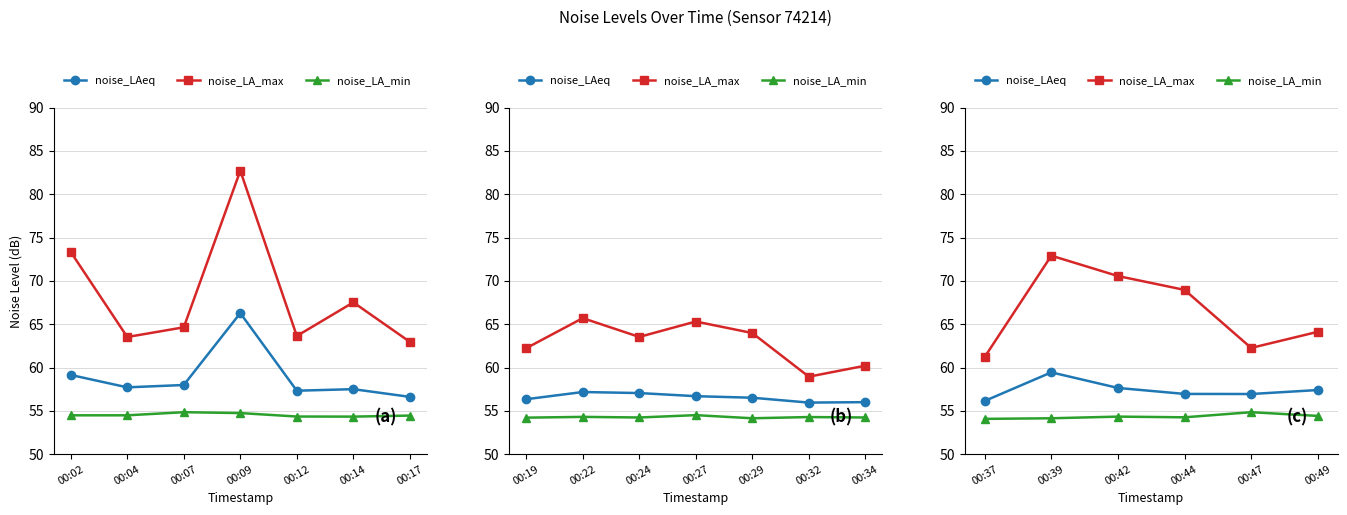

The noise_LA_min series shows 36.7 at 00:37. True or false?

False